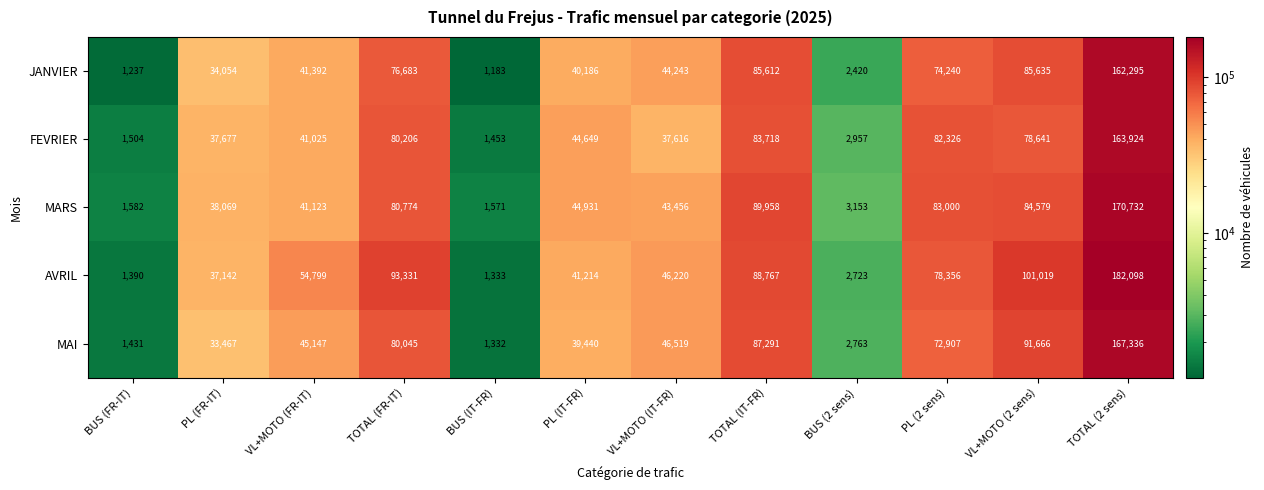

At how many categories does at least one series exceed 164685?

1